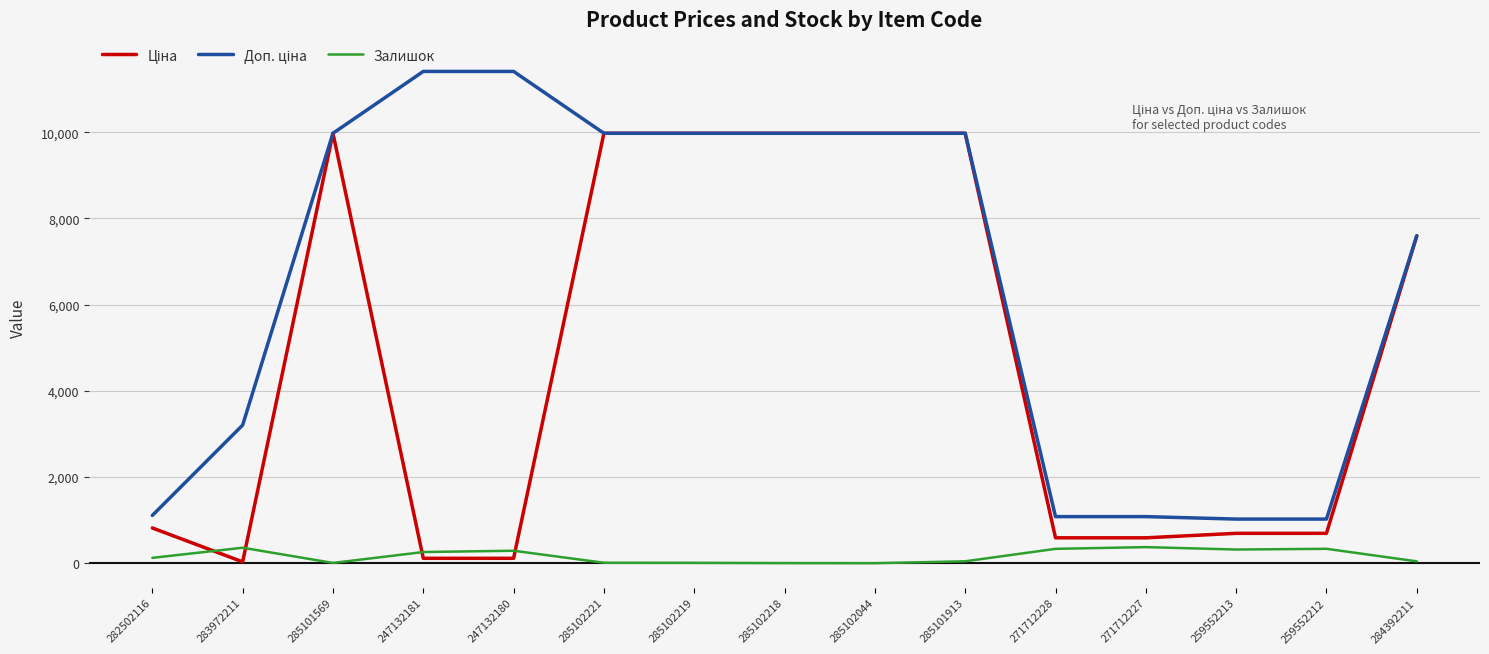

What is the highest value of the Залишок series?

374.0